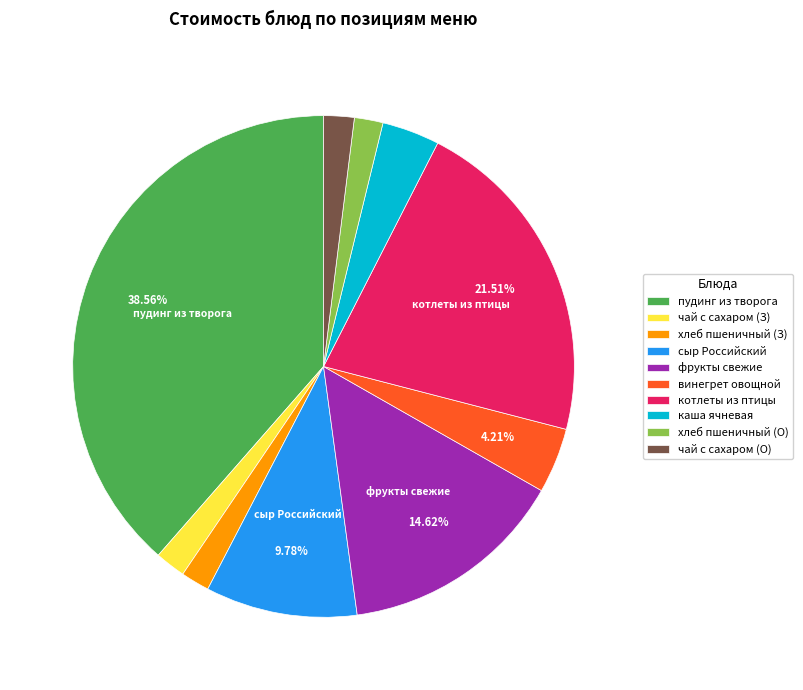

Combined, do фрукты свежие and хлеб пшеничный (О) account for over 50%?

No